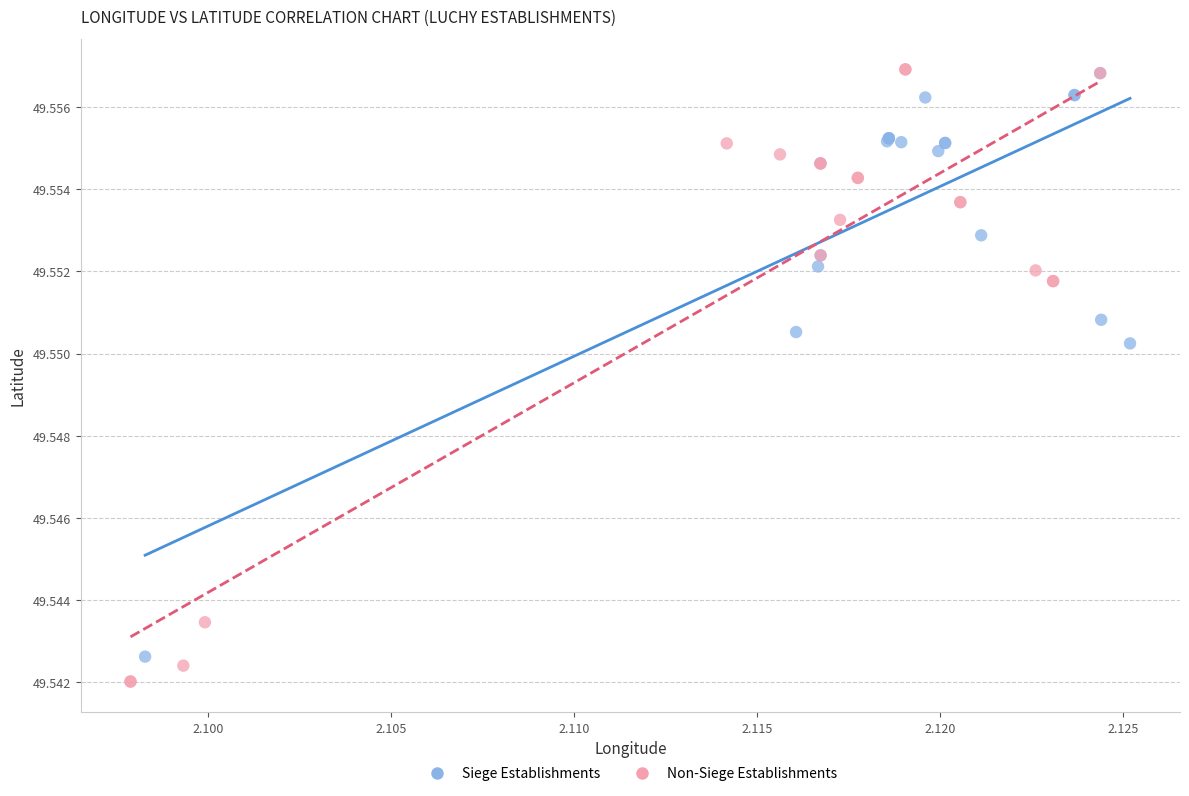

Which series has the largest Y range (max minus min)?

Non-Siege Establishments